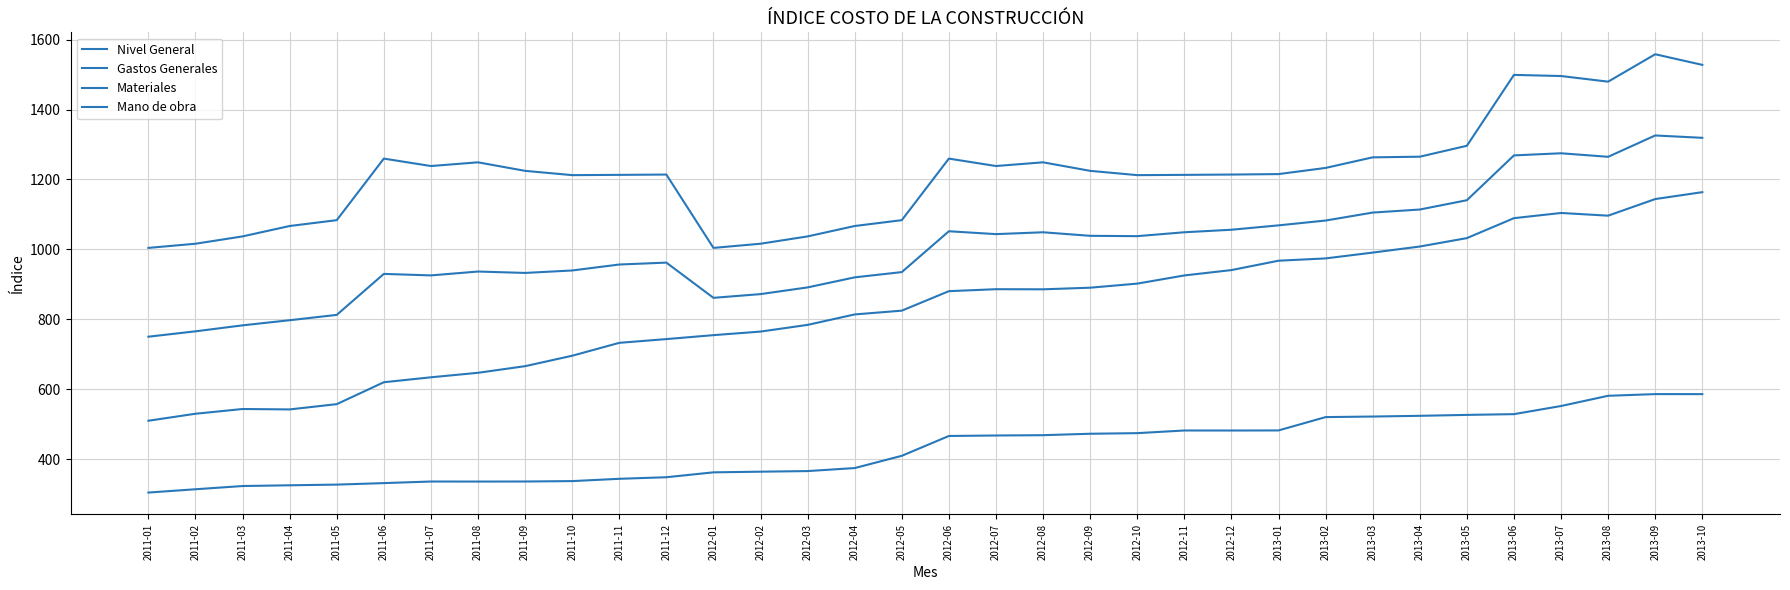

Reading left to right, what are all the values shown in this chart?

Nivel General: 750.1	765.5	782.6	797.3	812.5	929.8	925.5	936.6	932.6	939.6	956.7	962.1	861.3	872.0	891.2	920.0	935.0	1051.9	1043.7	1048.9	1038.8	1037.8	1049.0	1056.2	1068.7	1082.5	1105.3	1114.0	1140.6	1268.9	1275.0	1264.9	1326.0	1319.2
Gastos Generales: 304.1	313.5	322.8	324.9	326.8	331.2	335.7	335.6	335.7	336.9	343.4	348.0	361.9	363.8	365.5	374.2	409.2	466.0	467.4	468.3	472.4	474.1	481.7	481.6	481.9	520.0	521.6	523.7	526.3	528.5	551.8	581.0	585.8	585.8
Materiales: 509.6	529.6	543.2	542.0	557.1	619.8	633.9	646.8	665.8	695.6	732.5	743.3	754.5	764.8	783.9	813.8	824.6	880.4	886.0	885.7	890.3	902.0	925.4	940.7	967.6	974.1	990.8	1008.2	1032.2	1089.3	1104.2	1096.4	1144.0	1163.7
Mano de obra: 1004.2	1016.2	1037.1	1066.9	1083.6	1259.8	1238.5	1249.1	1224.7	1212.4	1213.2	1214.1	1004.2	1016.2	1037.1	1066.9	1083.6	1259.8	1238.5	1249.1	1224.7	1212.4	1213.2	1214.1	1215.4	1233.1	1263.4	1265.2	1296.4	1499.3	1496.1	1480.0	1558.4	1528.0